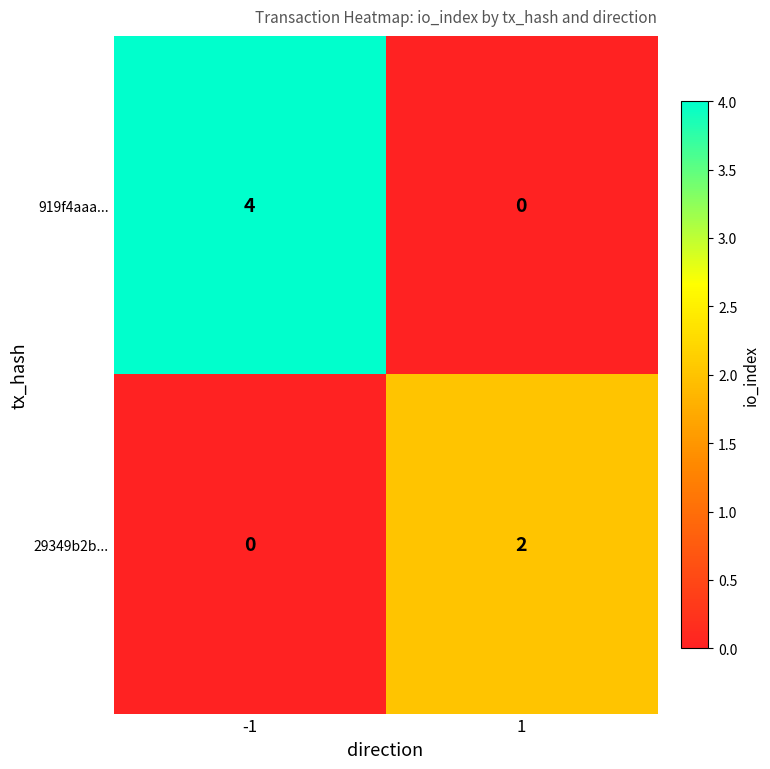

List the series in order of their overall mean, lowest first.

29349b2b..., 919f4aaa...